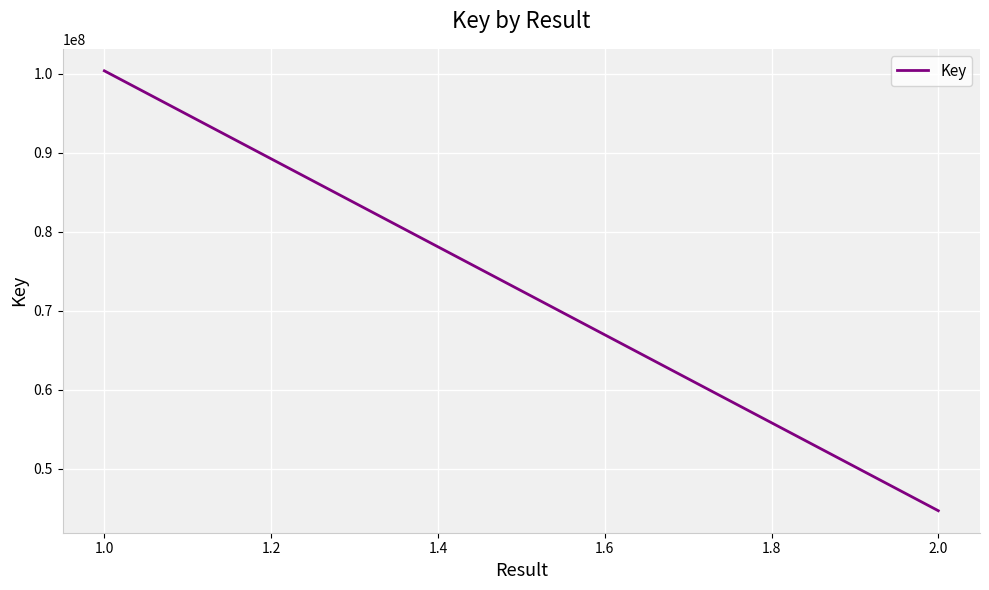

True or false: the data shows 37425625 at 1.0.

False